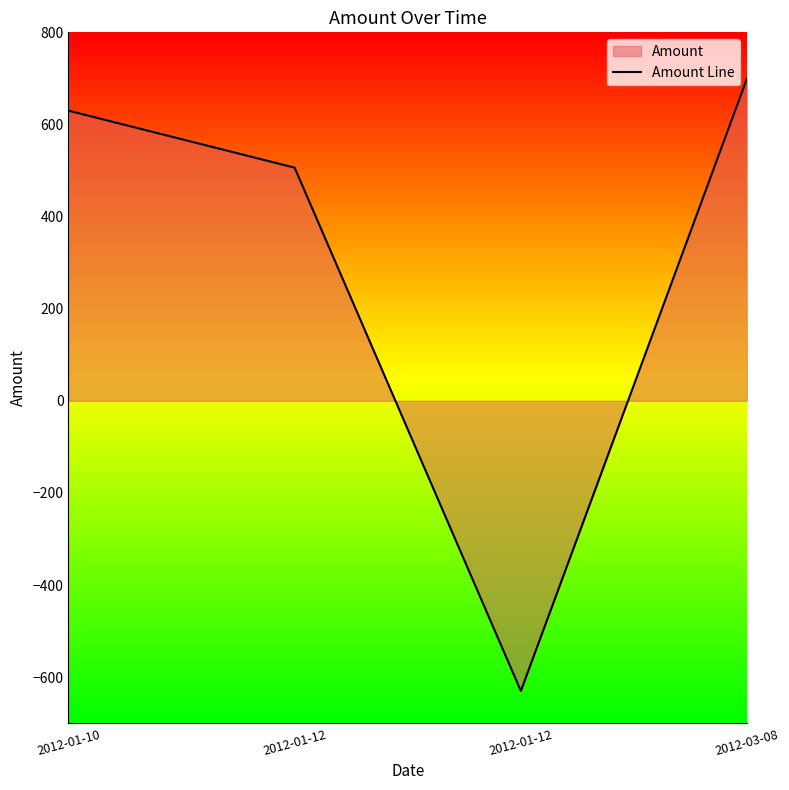

What is the ratio of the value at 2012-01-12 to the value at 2012-01-10?

0.8